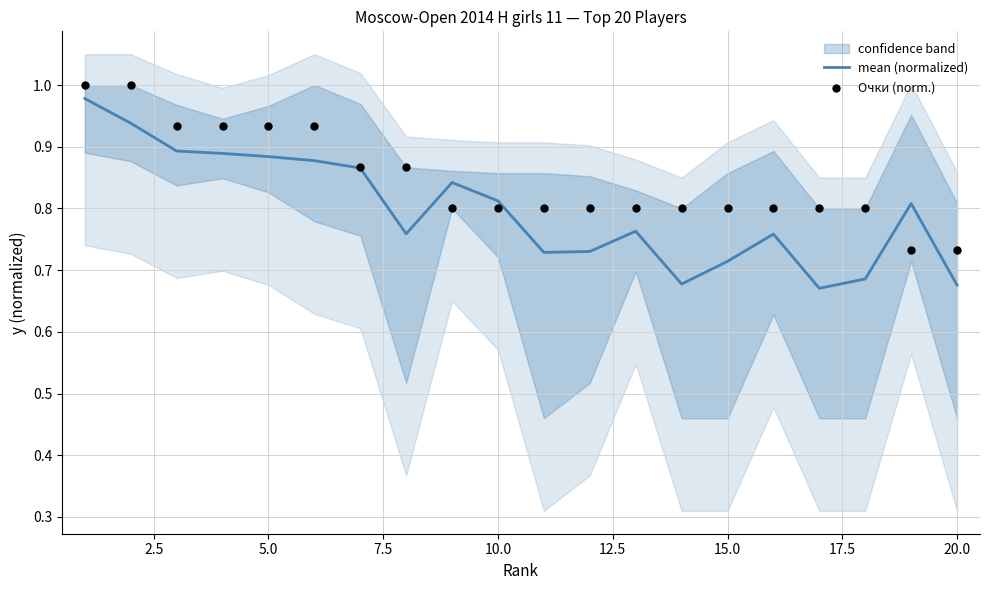

Is it true that mean (normalized) equals 0.4 at 10.0?

False